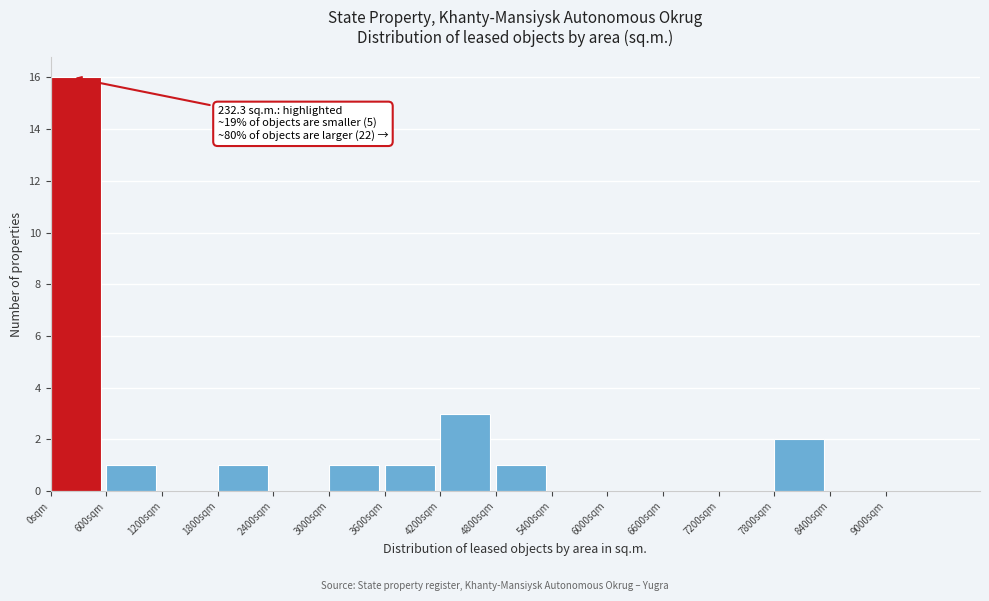

Over which range of the x-axis is the bar tallest?

0 to 600